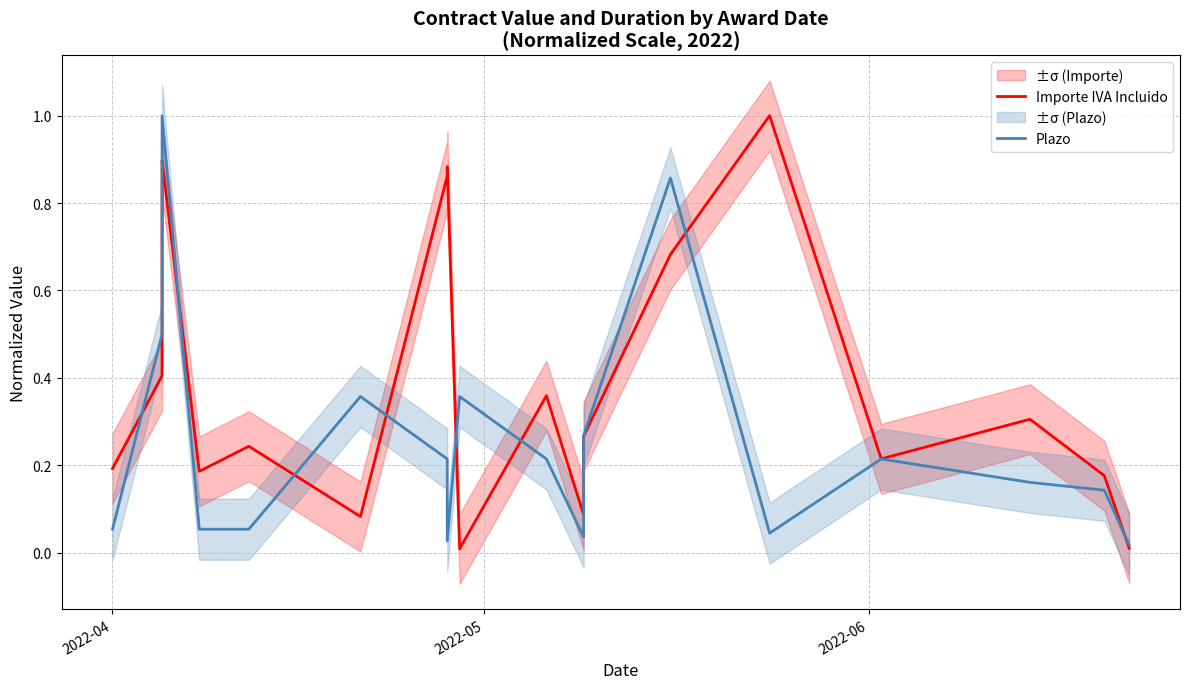

How many distinct data groups are displayed?

2